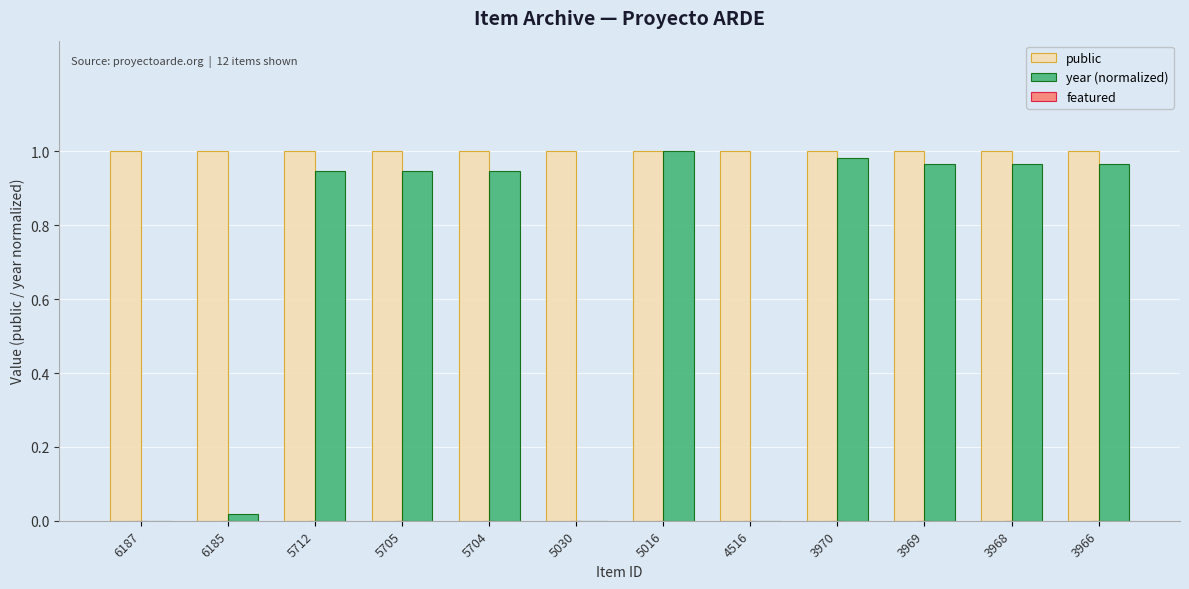

The year (normalized) series shows 1.6 at 5016. True or false?

False